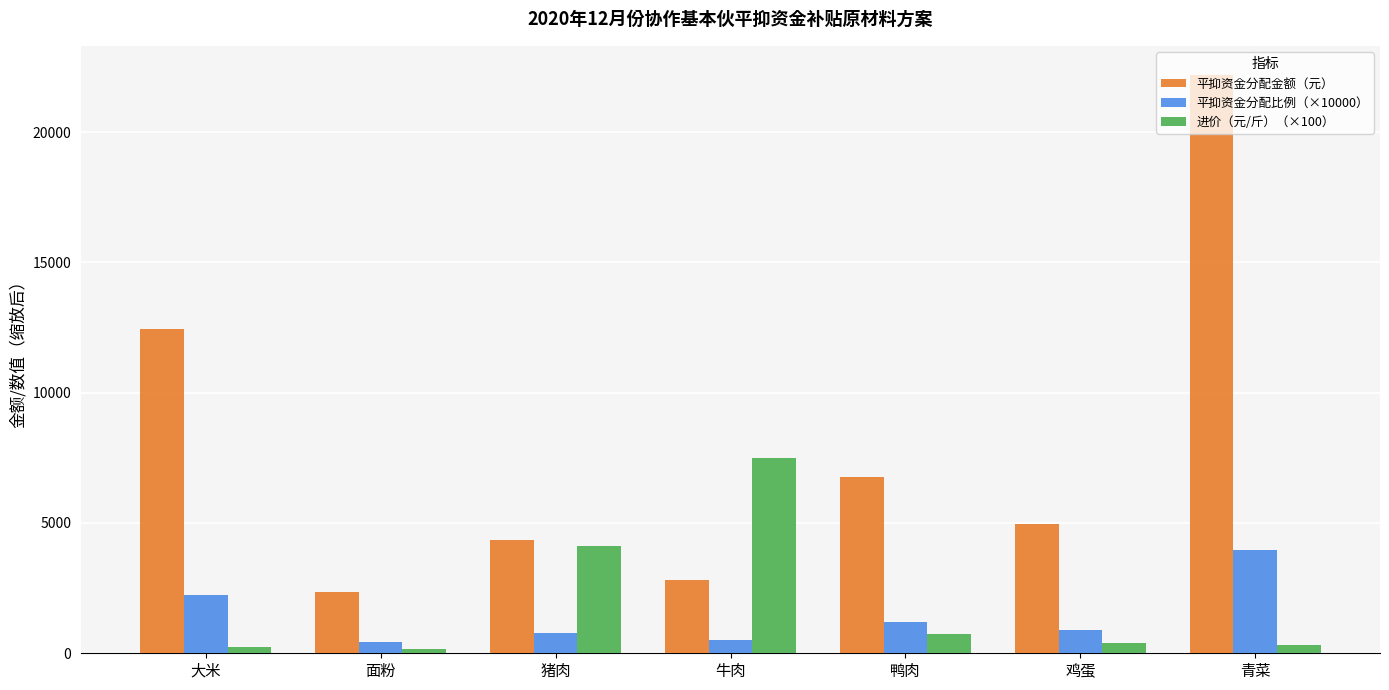

What is the difference between the second highest and minimum values in the 平抑资金分配比例（×10000） series?

1808.2